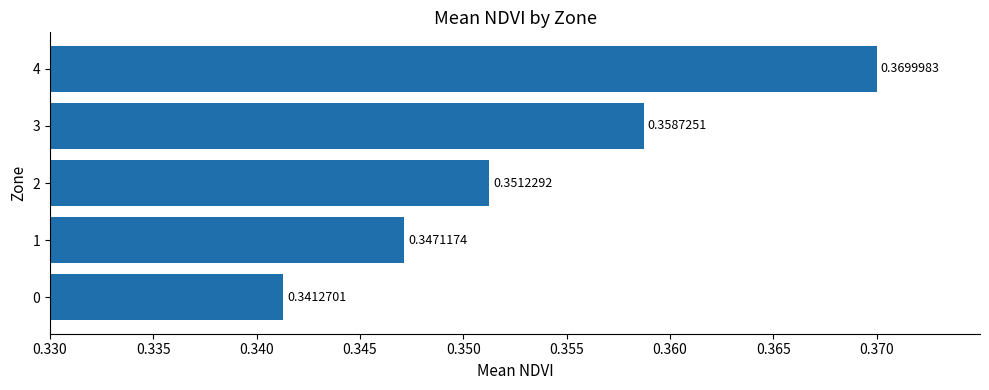

What is the sum of all values?

1.8